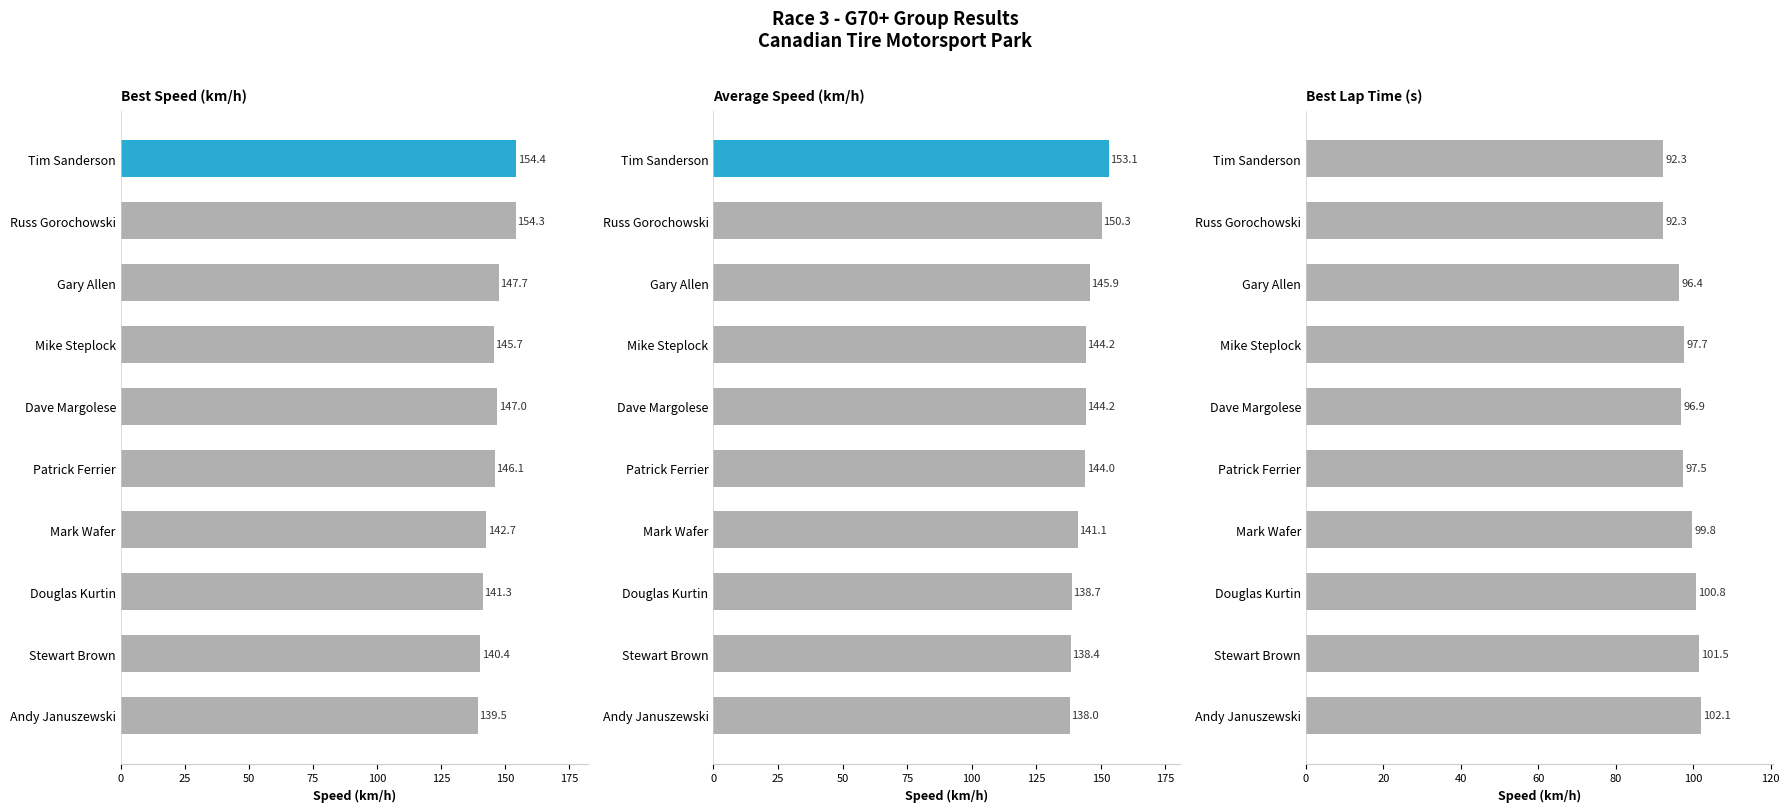

How many values in the Best Speed (km/h) series exceed 146?

5